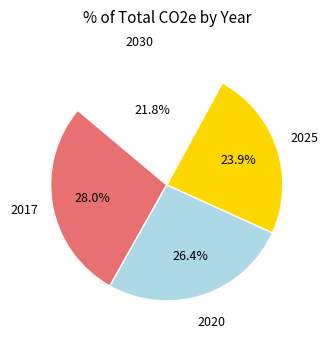

Is it true that 2030 is 22% of the pie?

True